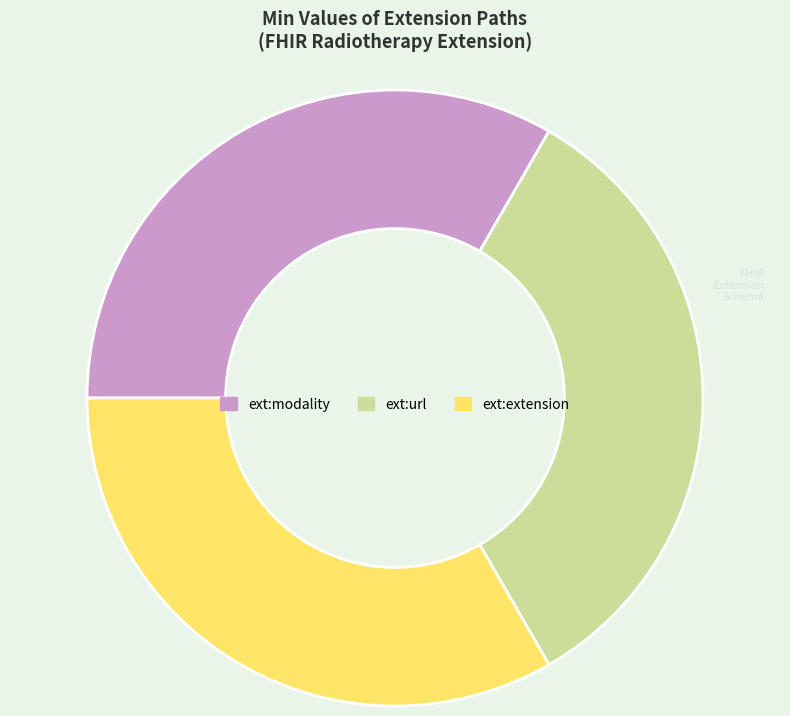

What is the ratio of the value at ext:extension to the value at ext:modality?

1.0